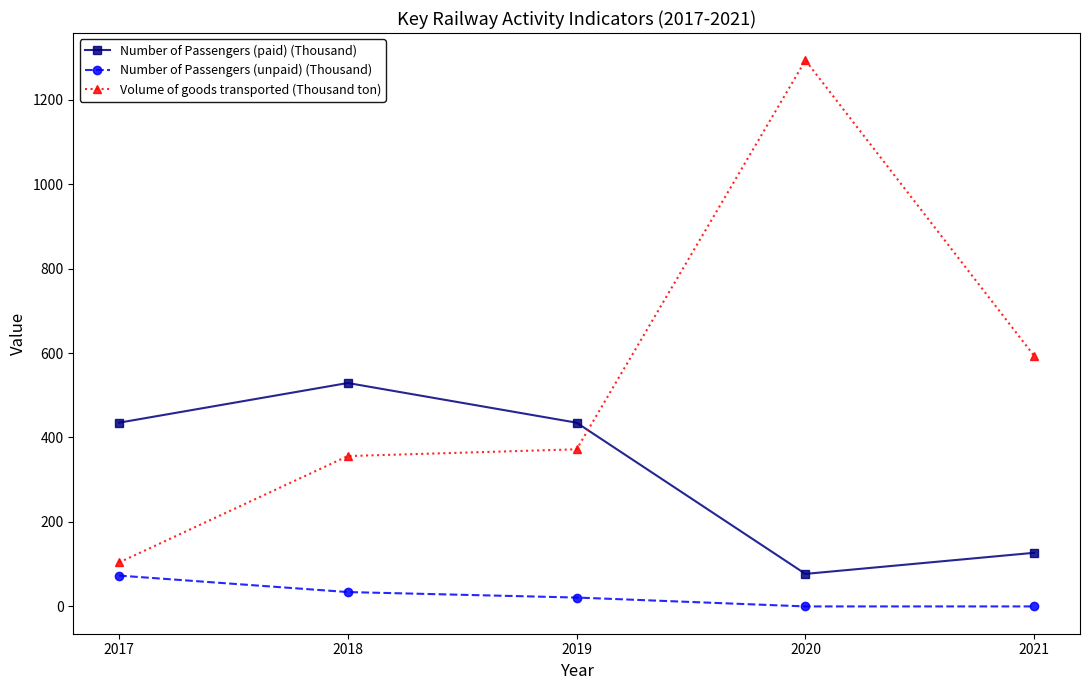

Does the chart have visible grid lines?

No